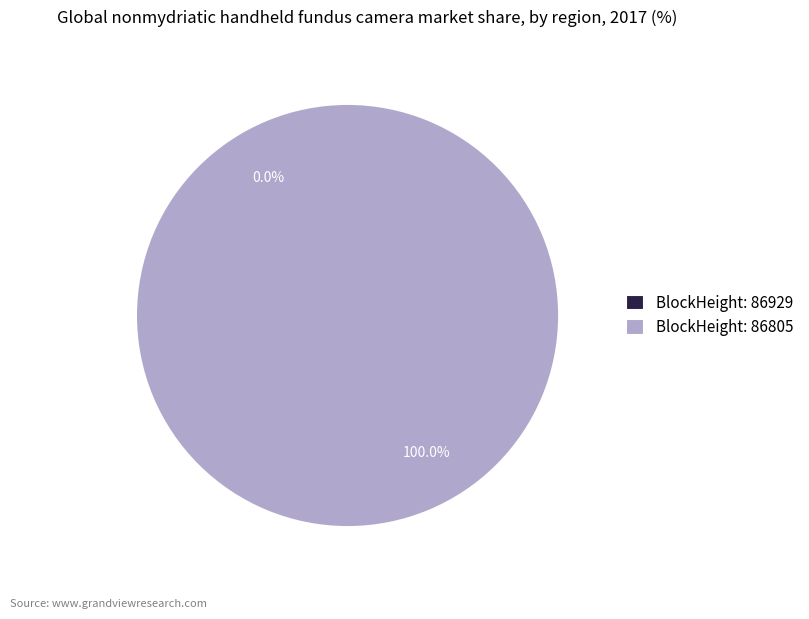

Does 86929 account for over 50% of the chart?

No